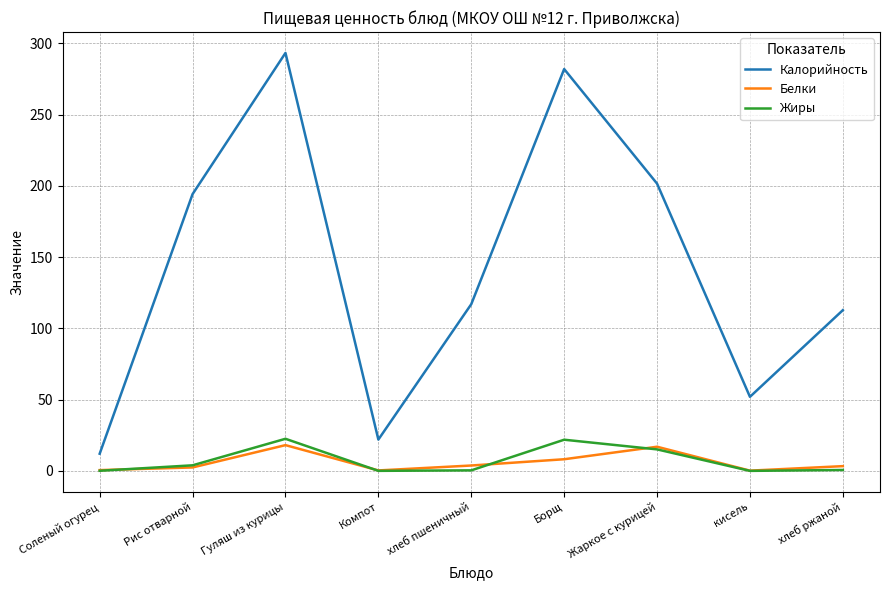

Which series changed the most between Жаркое с курицей and хлеб ржаной?

Калорийность